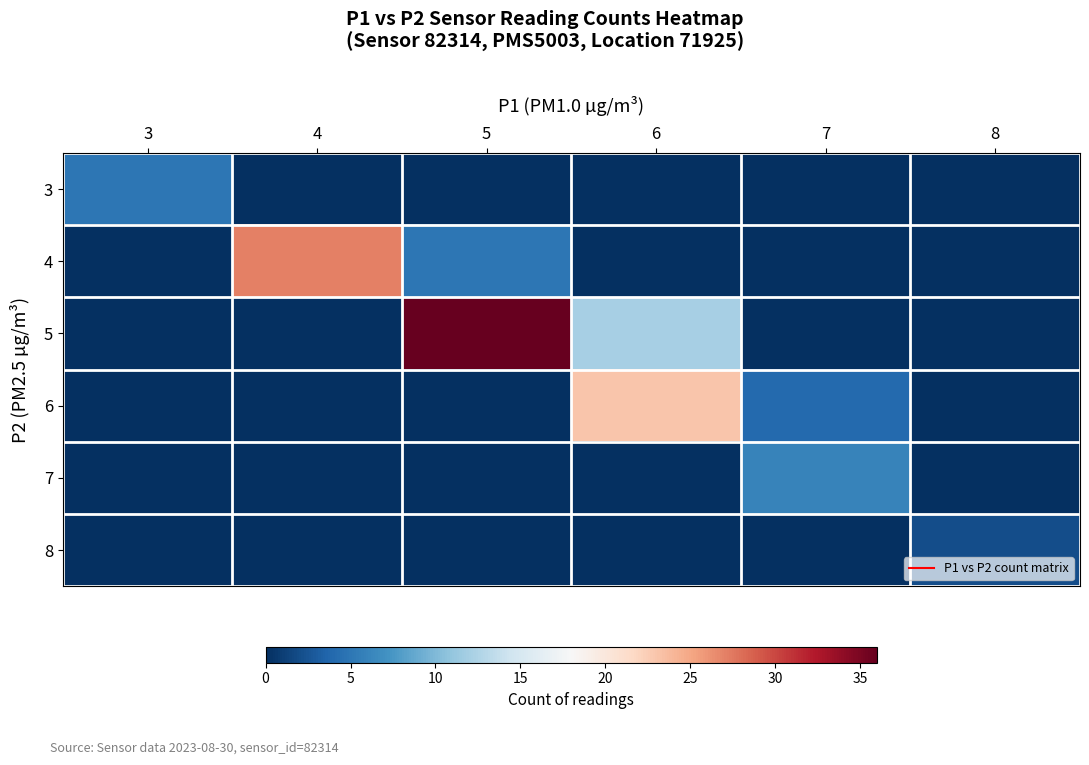

List the series in order of their peak value, lowest first.

8, 3, 7, 6, 4, 5